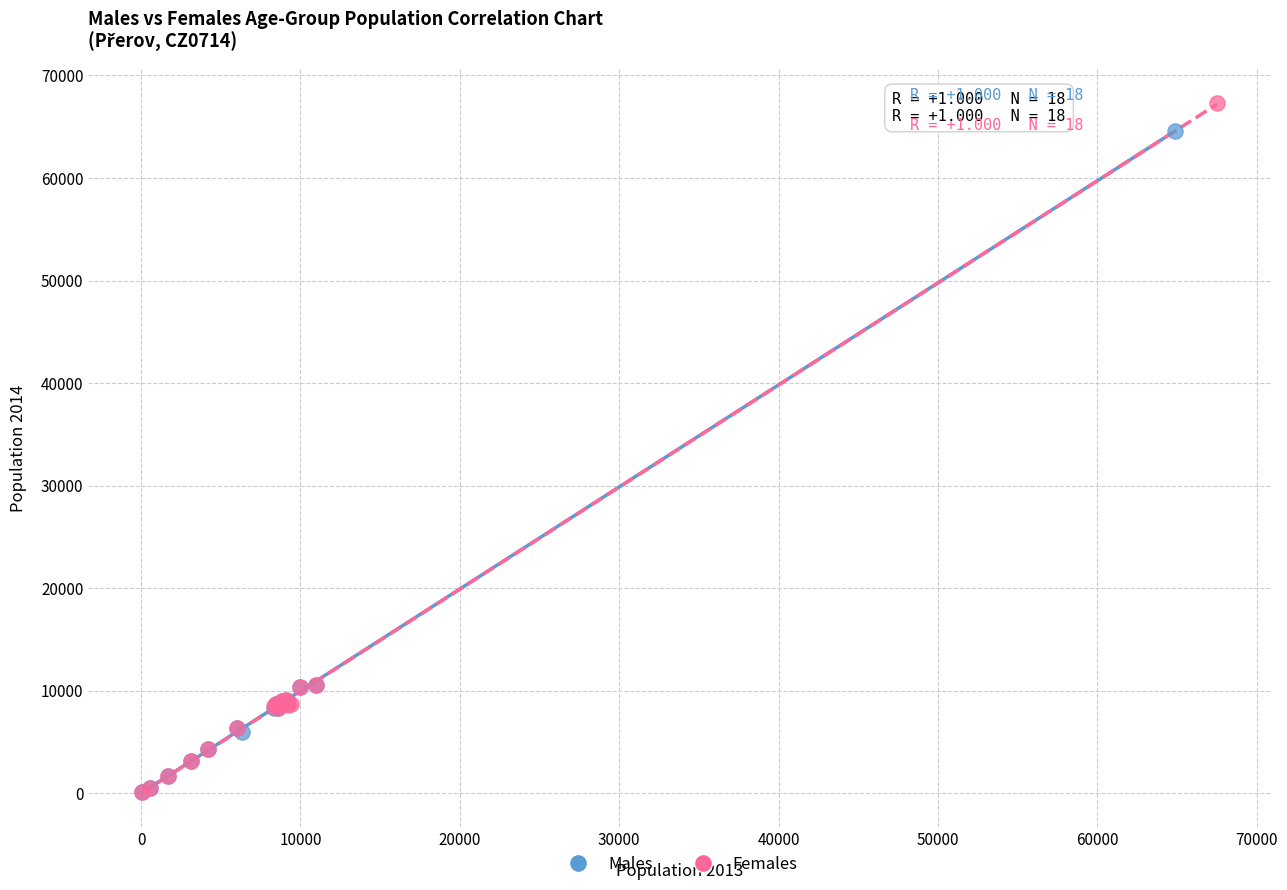

Which series has the widest spread of Y values?

Females